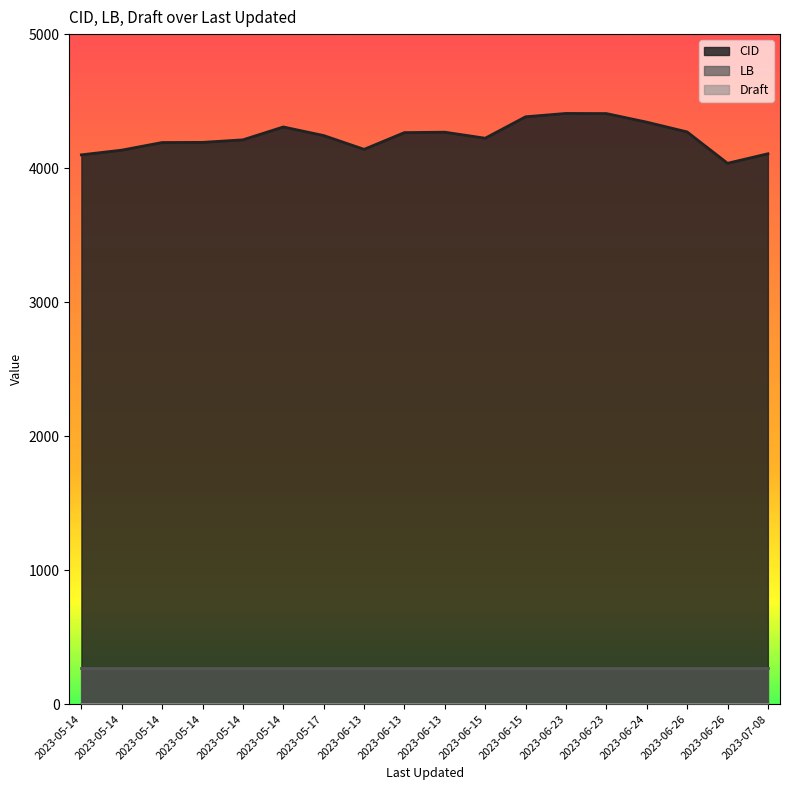

What is the total value across all series at 2023-06-13?

4416